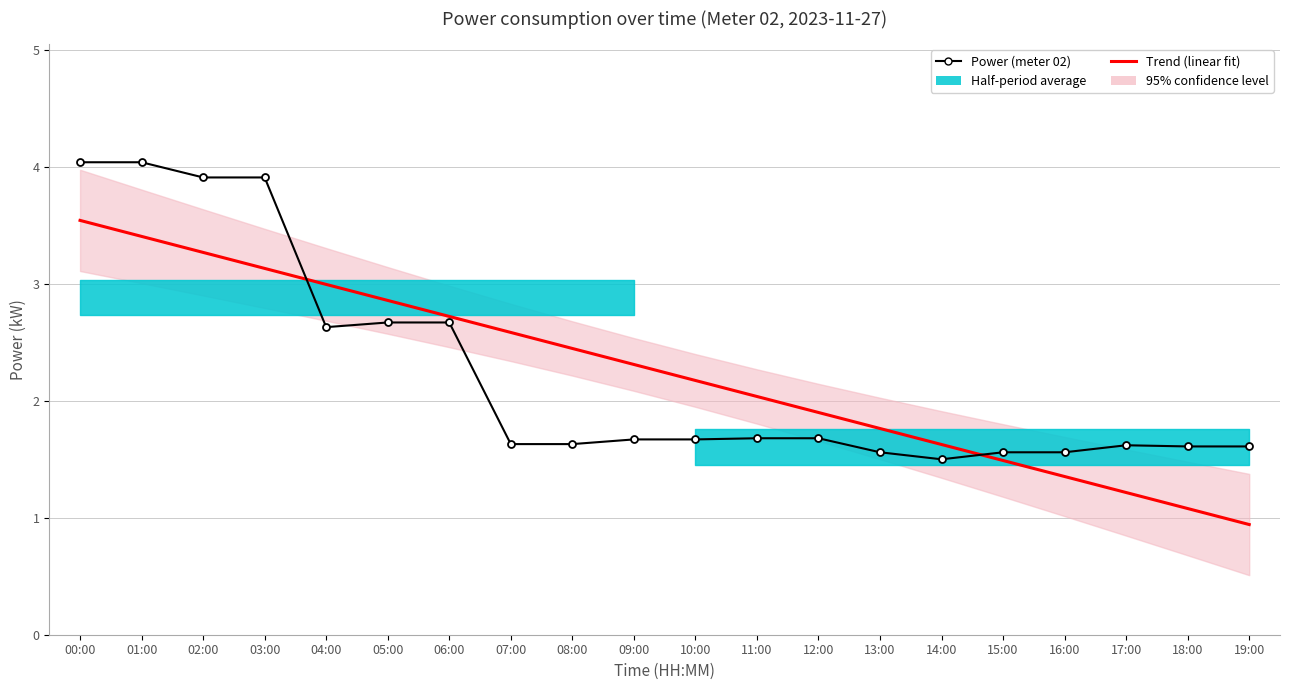

At 03:00, list the series in order from largest to smallest.

Power (meter 02), Trend (linear fit)